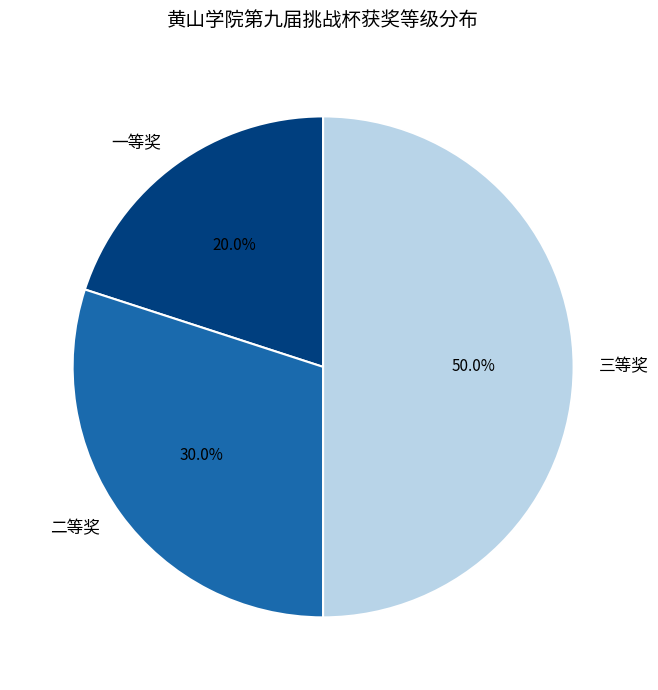

True or false: 一等奖 accounts for 20% of the total.

True